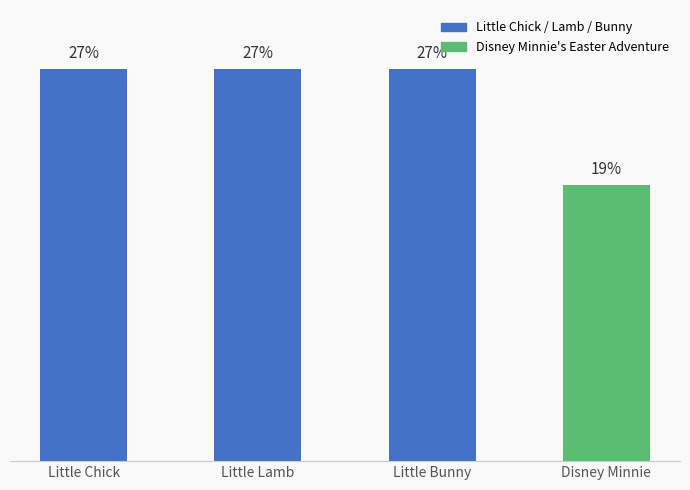

What is the label of the 2nd bar from the right?

Little Bunny